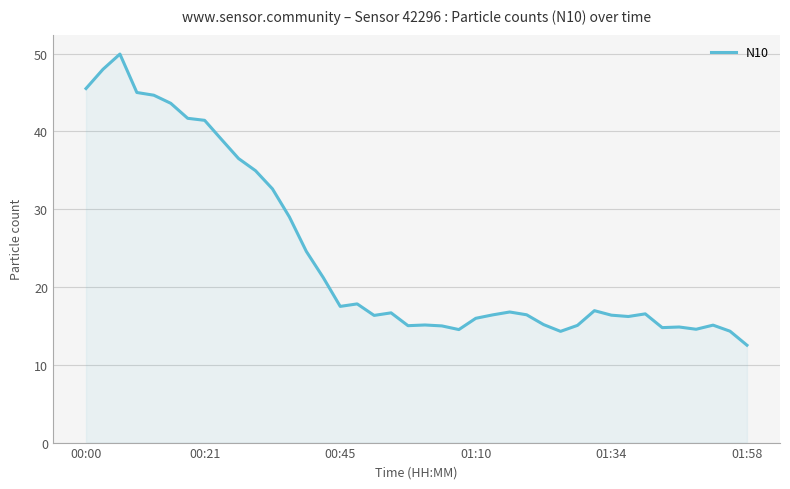

What is the difference between the maximum and minimum values?

37.4